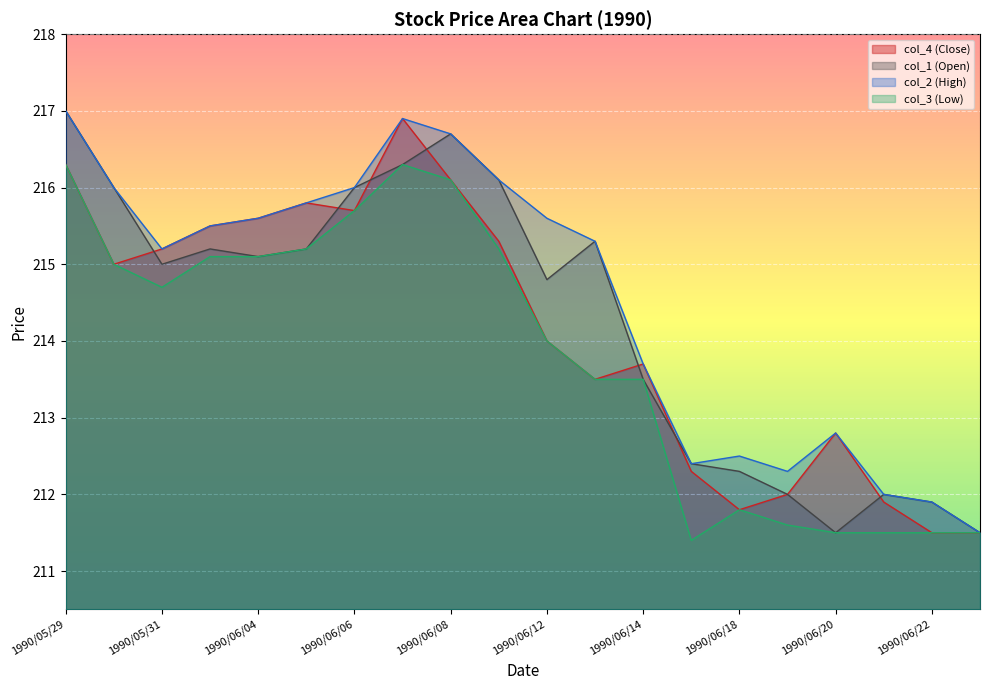

True or false: col_1 and col_3 cross at least once.

False